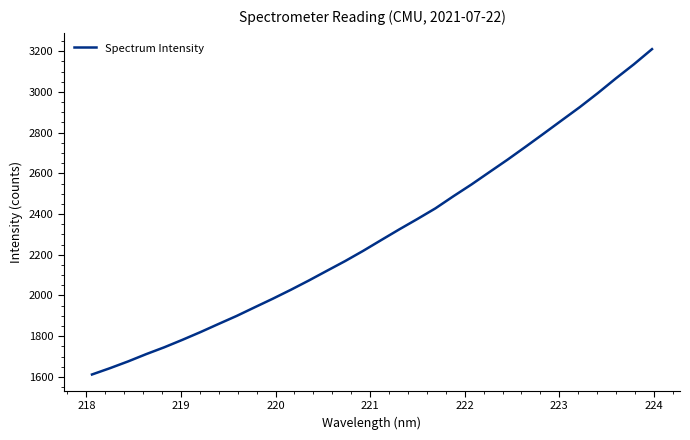

What is the difference between the maximum and minimum values?

1597.9